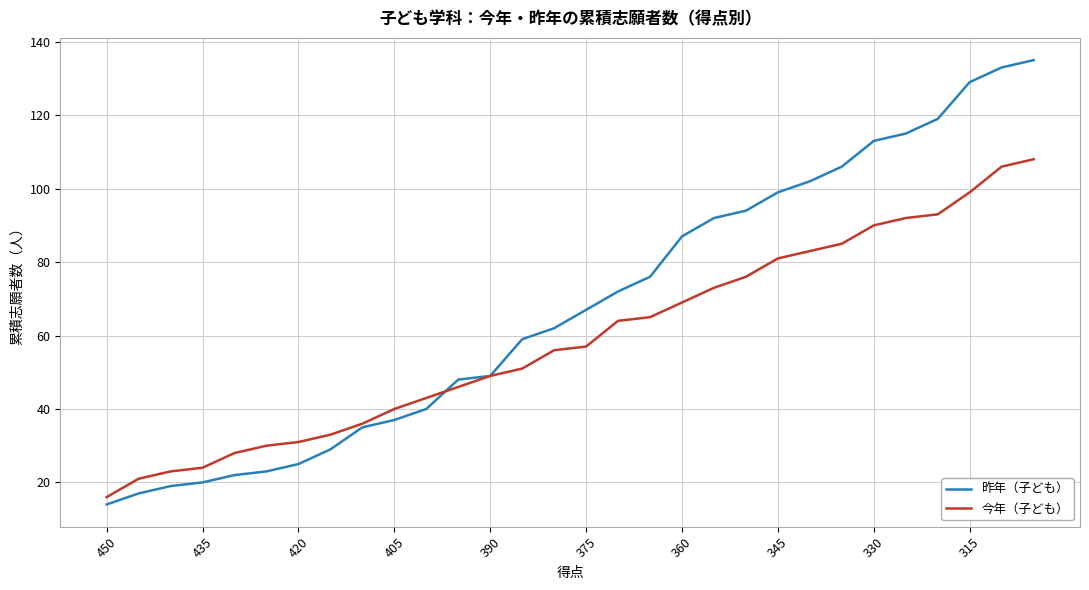

Does the chart have visible grid lines?

Yes